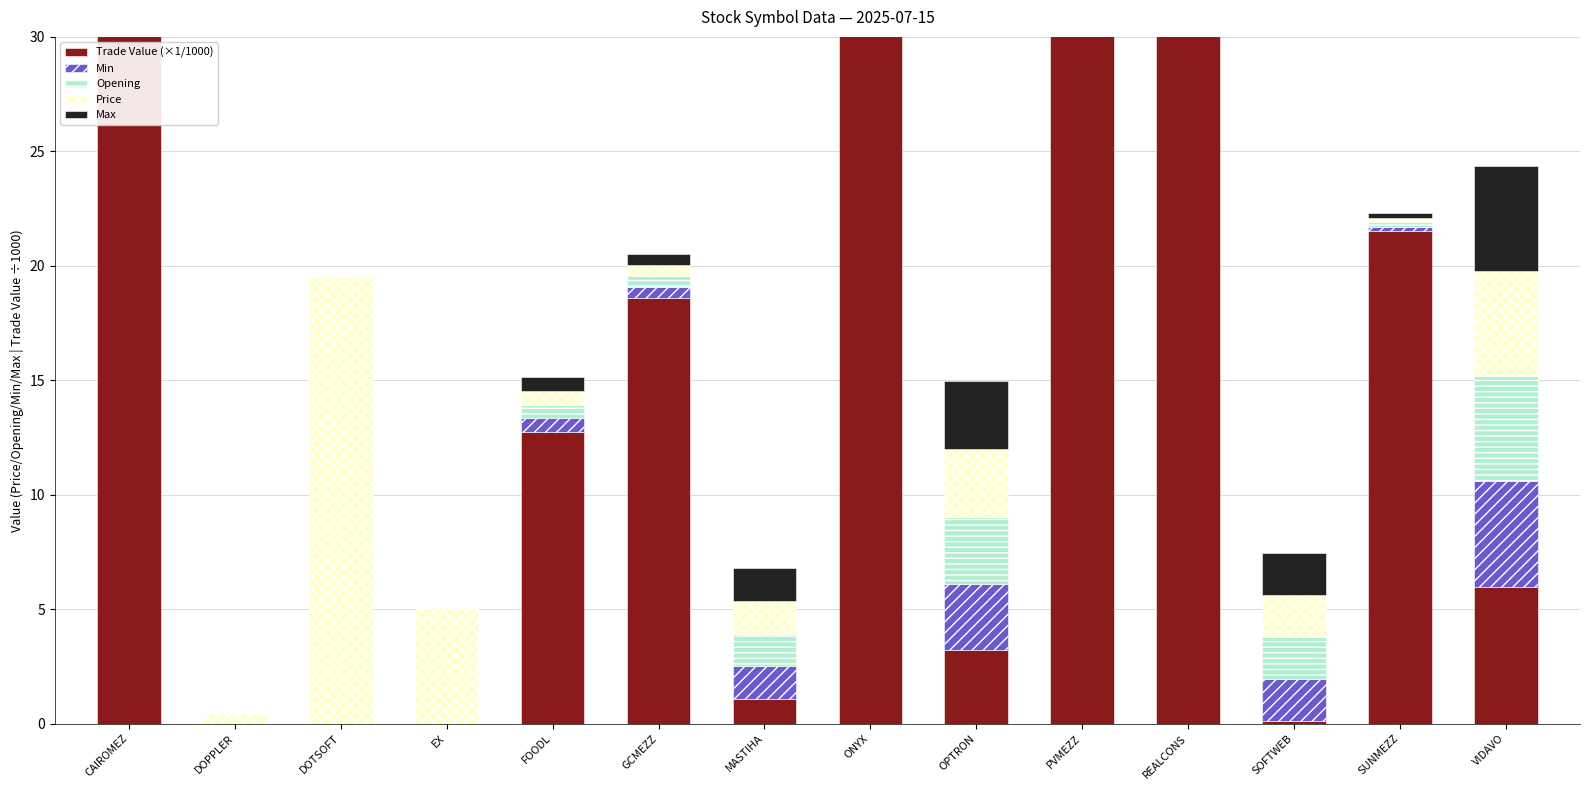

What position from the right is SOFTWEB?

3